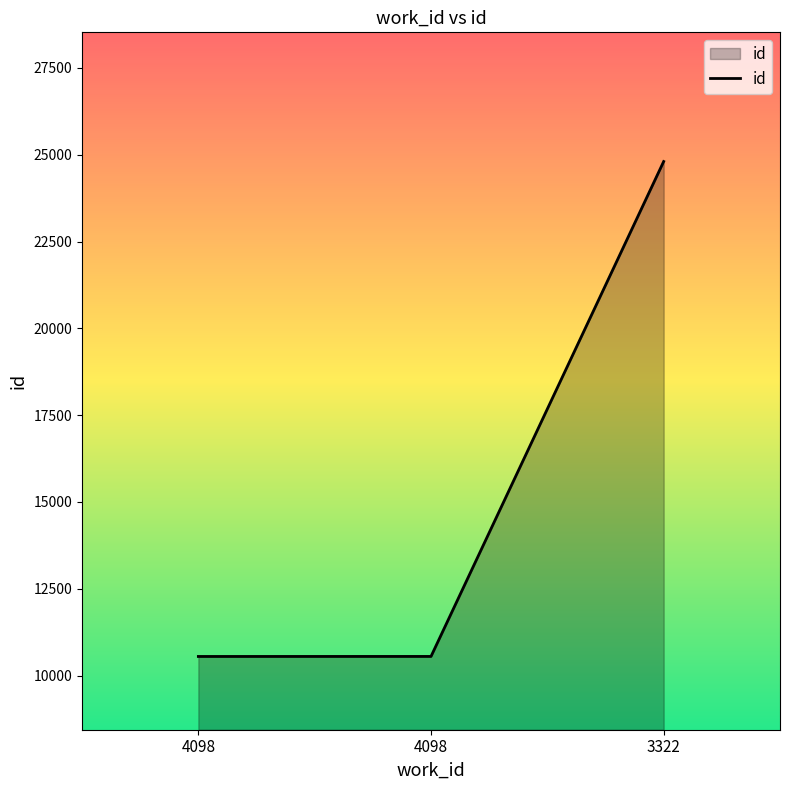

Reading right to left, transcribe all the data shown in this chart.

3322=24805	4098=10551	4098=10550